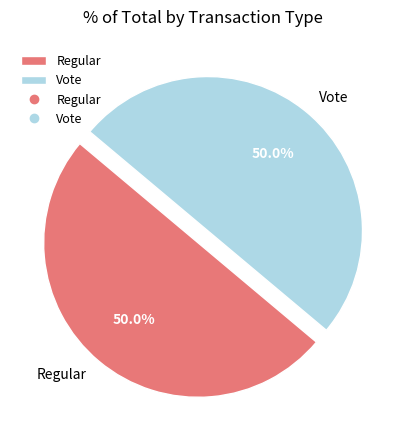

To the nearest percent, what portion does Vote represent?

50%